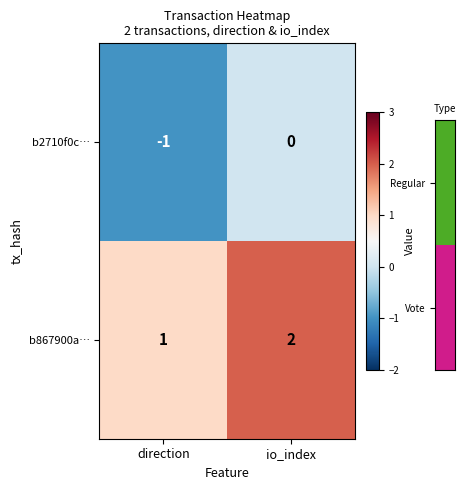

At which label is b2710f0c… closest to 0?

io_index